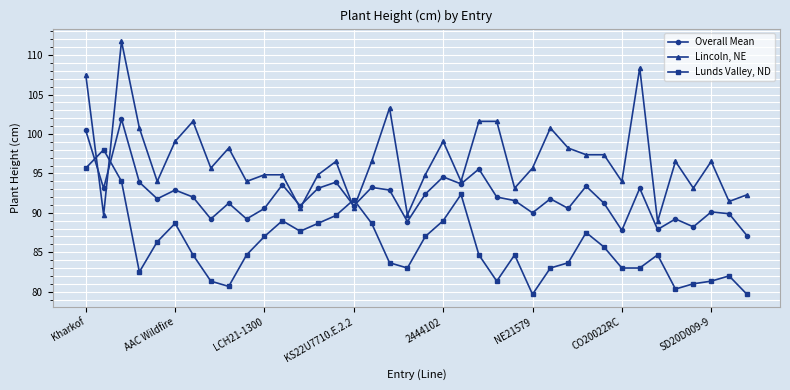

List the series in order of their peak value, highest first.

Lincoln, NE, Overall Mean, Lunds Valley, ND